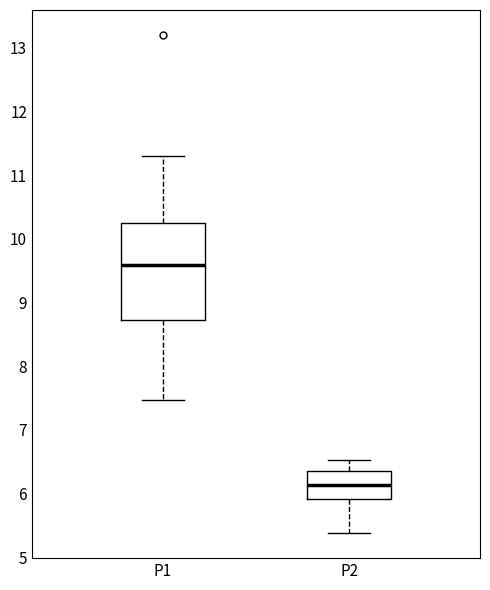

Which box is the tallest, from its lower edge to its upper edge?

P1